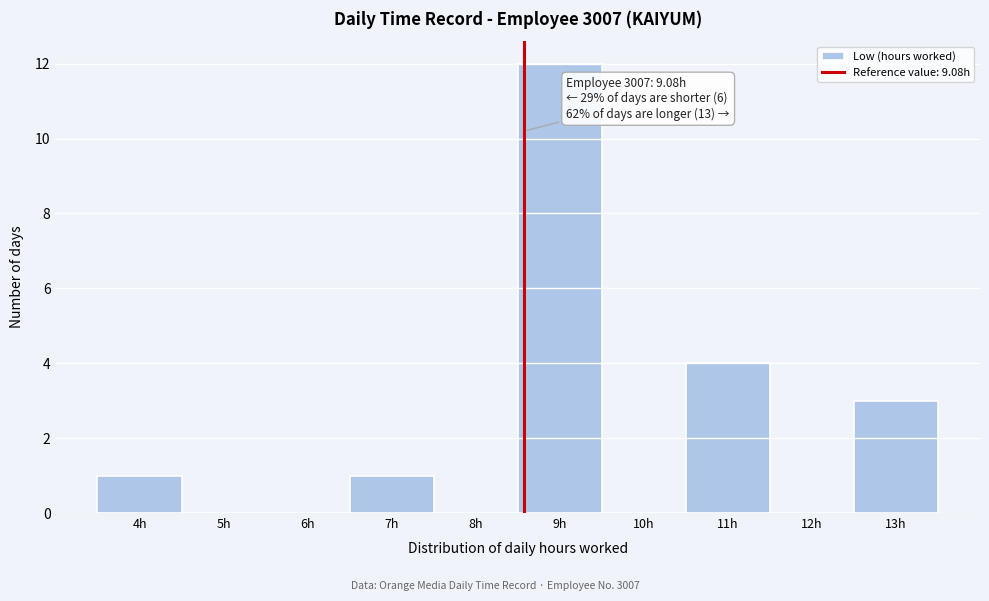

Reading left to right, what are all the values shown in this chart?

4h=1	5h=0	6h=0	7h=1	8h=0	9h=12	10h=0	11h=4	12h=0	13h=3